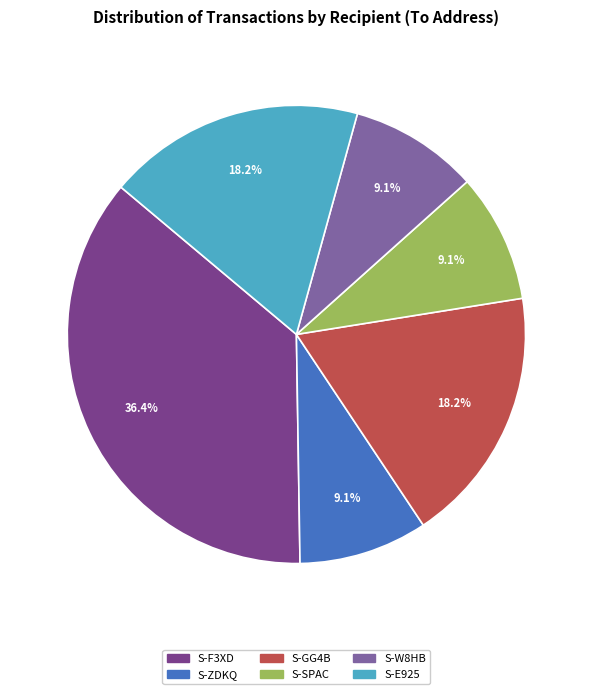

Is there a majority slice in this chart?

No